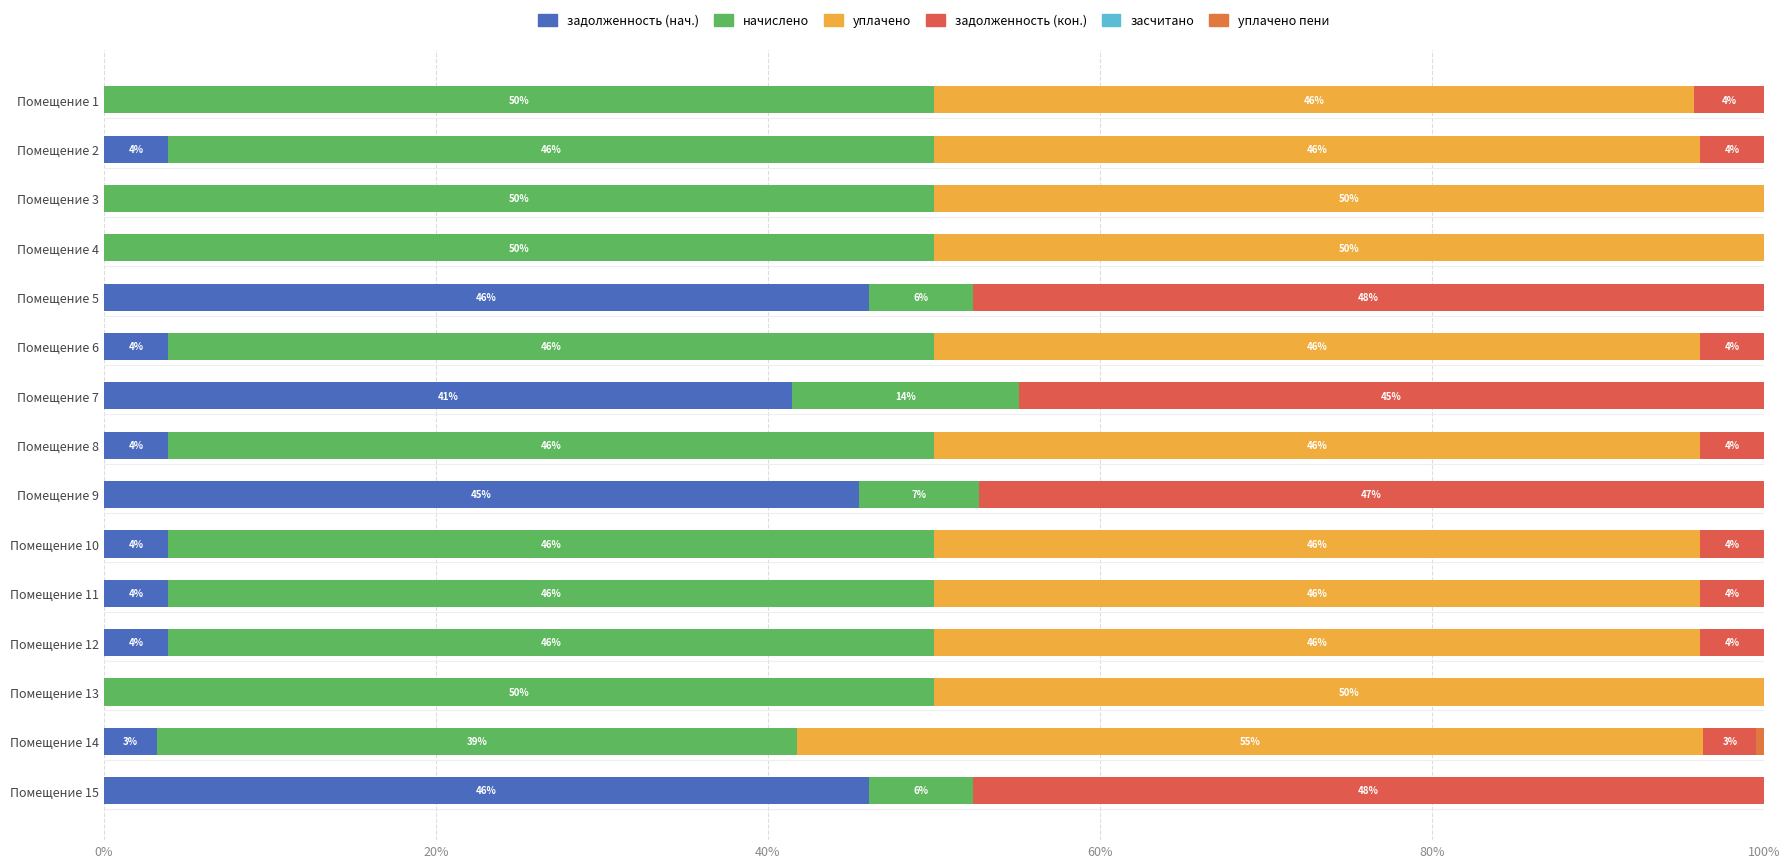

What is the average value of the уплачено series?

35.2